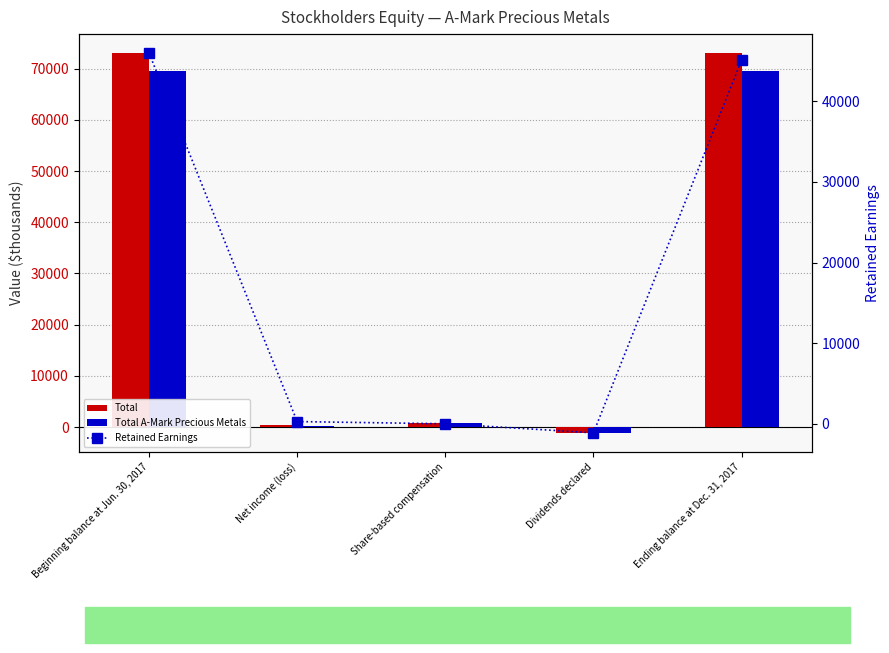

Reading left to right, what are all the values shown in this chart?

Total: Beginning balance at Jun. 30, 2017=73023	Net income (loss)=386	Share-based compensation=738	Dividends declared=-1124	Ending balance at Dec. 31, 2017=73023
Total A-Mark Precious Metals: Beginning balance at Jun. 30, 2017=69591	Net income (loss)=273	Share-based compensation=738	Dividends declared=-1124	Ending balance at Dec. 31, 2017=69478
Retained Earnings: Beginning balance at Jun. 30, 2017=45994	Net income (loss)=273	Share-based compensation=0	Dividends declared=-1124	Ending balance at Dec. 31, 2017=45143